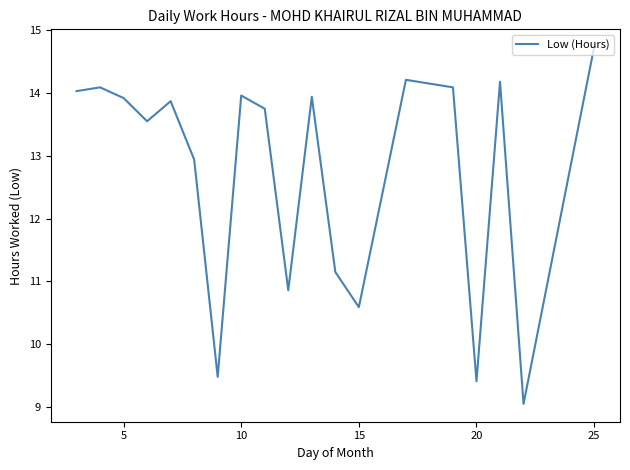

What is the smallest value displayed?

9.1